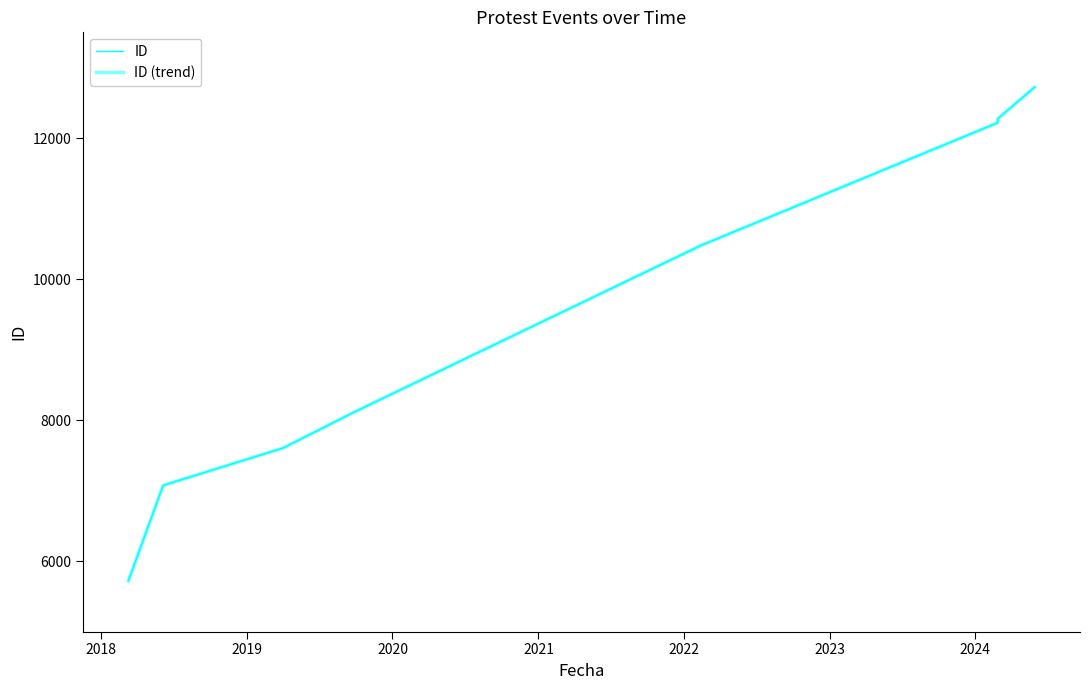

Reading left to right, extract all data points from this chart.

ID: 5721	7074	7605	8114	10474	12217	12277	12723
ID (trend): 5721	7074	7605	8114	10474	12217	12277	12723